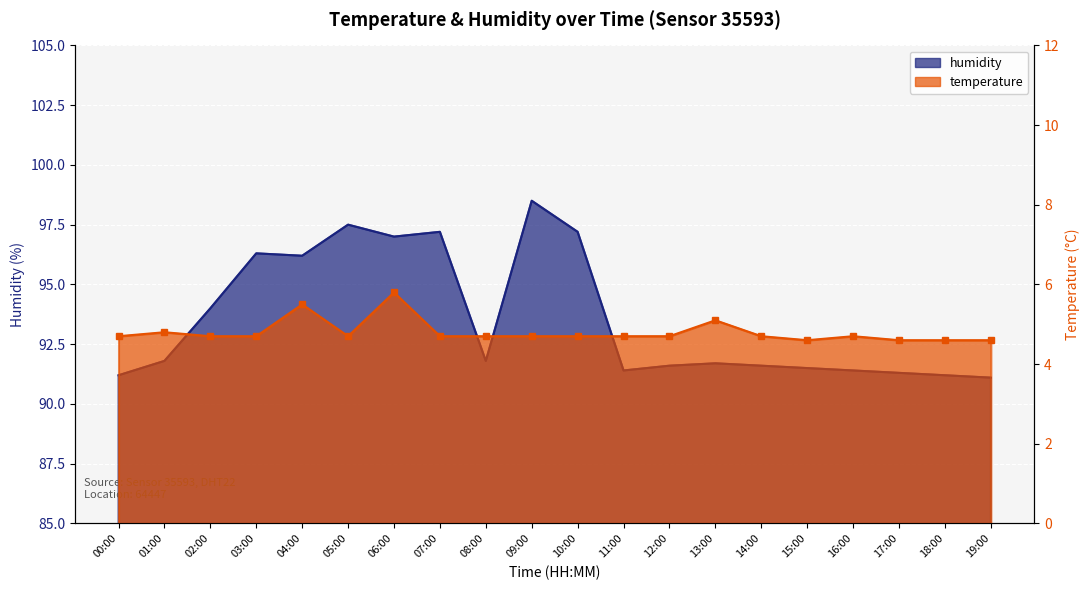

List the series in order of their peak value, lowest first.

temperature, humidity